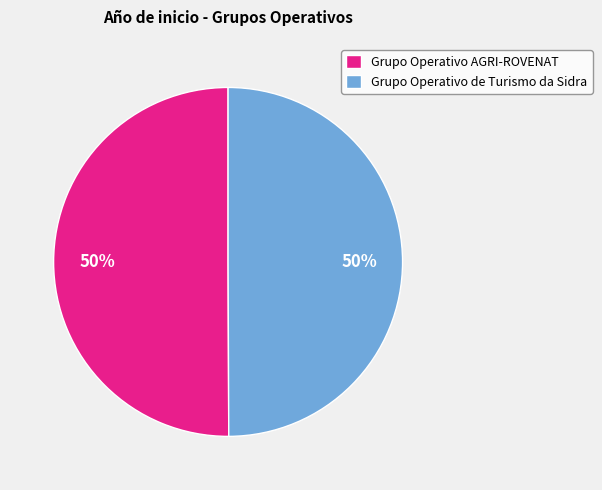

Is it true that Grupo Operativo AGRI-ROVENAT is 50% of the pie?

True